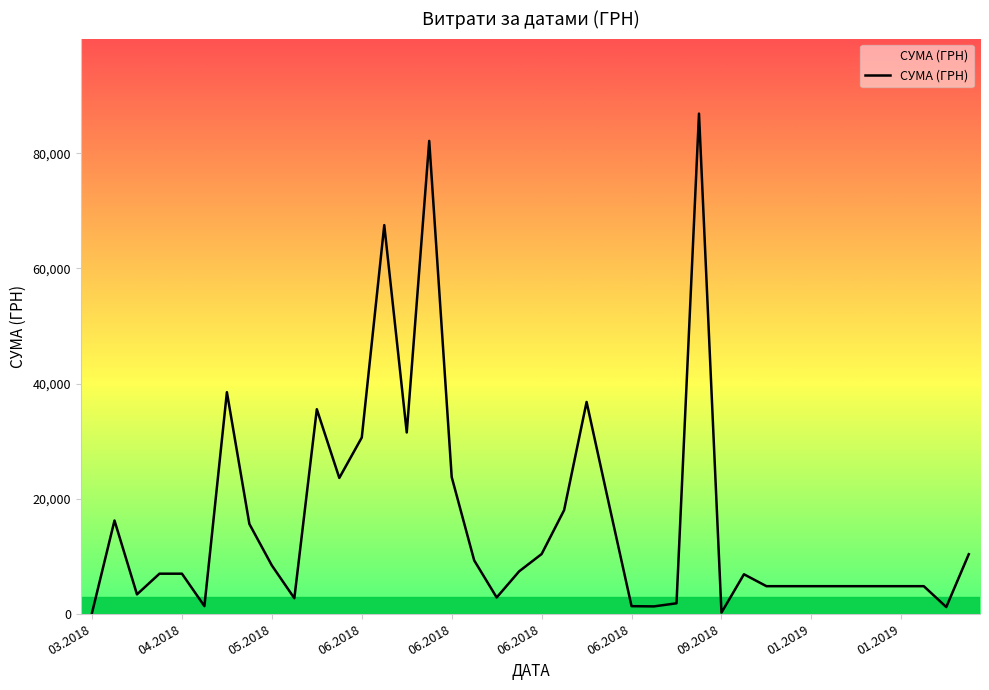

What is the smallest value displayed?

154.0